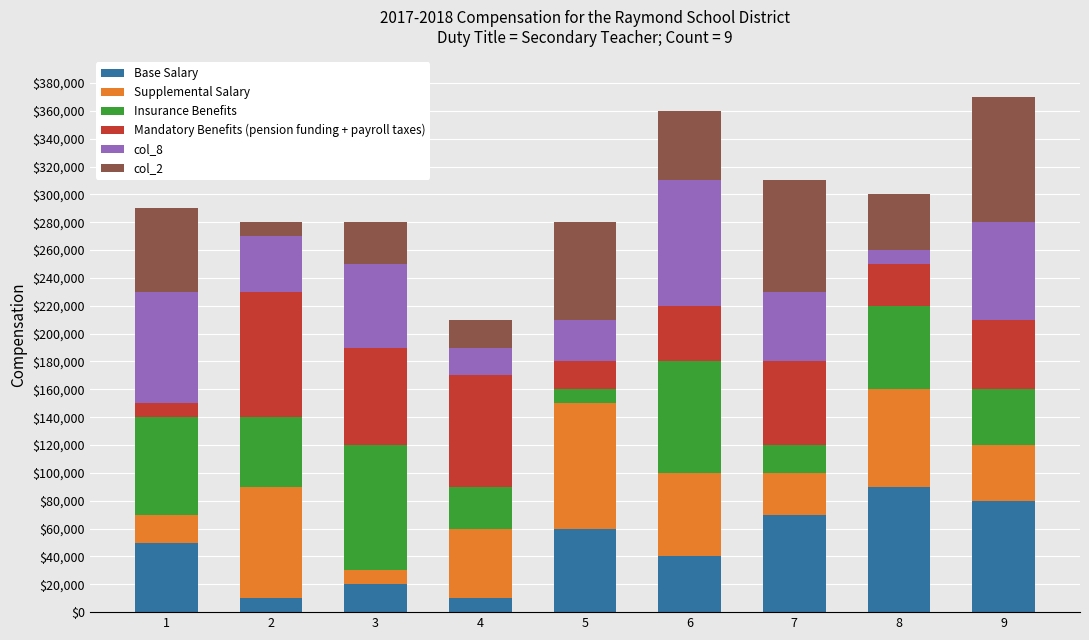

What is the total value across all series at 4?

210000